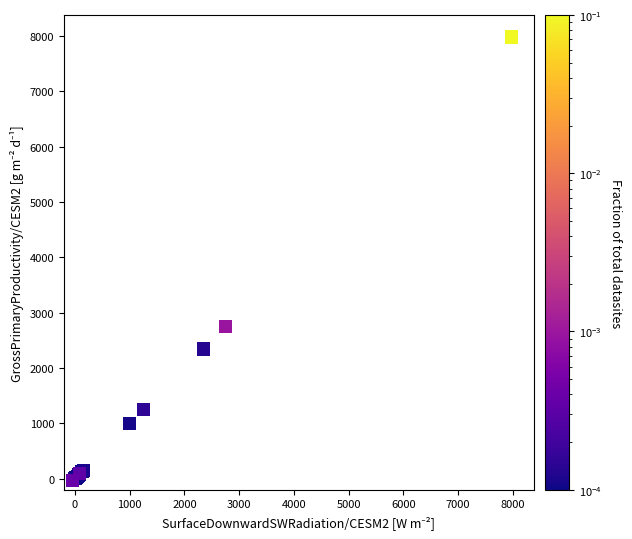

What Y value in the scatter plot is closest to 3971?

2748